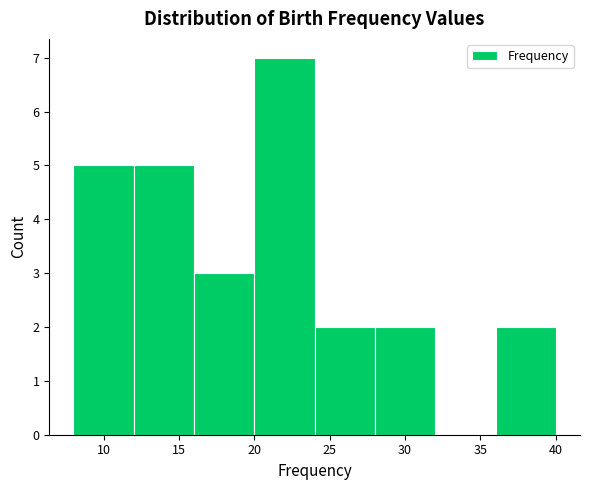

Reading left to right, transcribe this chart: for each bar, give the range it covers on the x-axis and its height. The values are not printed on the chart, so give them approximately, as read against the axis.

8 to 12: 5
12 to 16: 5
16 to 20: 3
20 to 24: 7
24 to 28: 2
28 to 32: 2
32 to 36: 0
36 to 40: 2